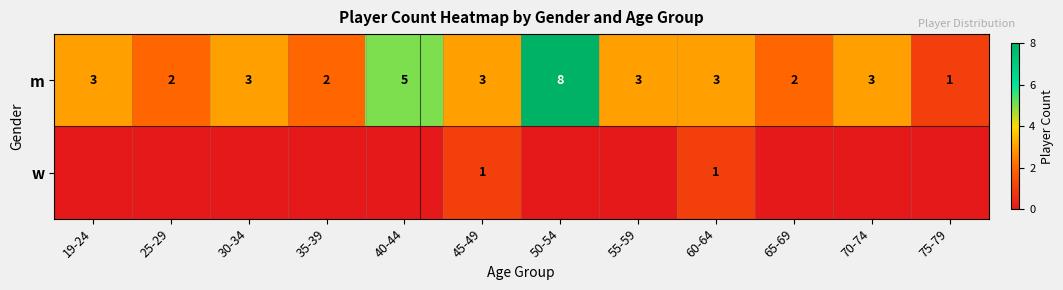

True or false: m has a value of 2 at 25-29.

True